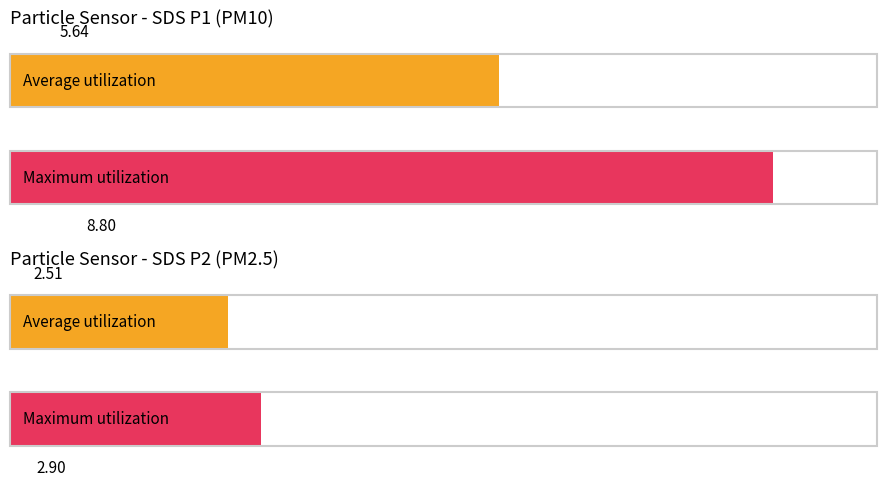

The value of SDS_P2 at 00:20 is 3.5. True or false?

False